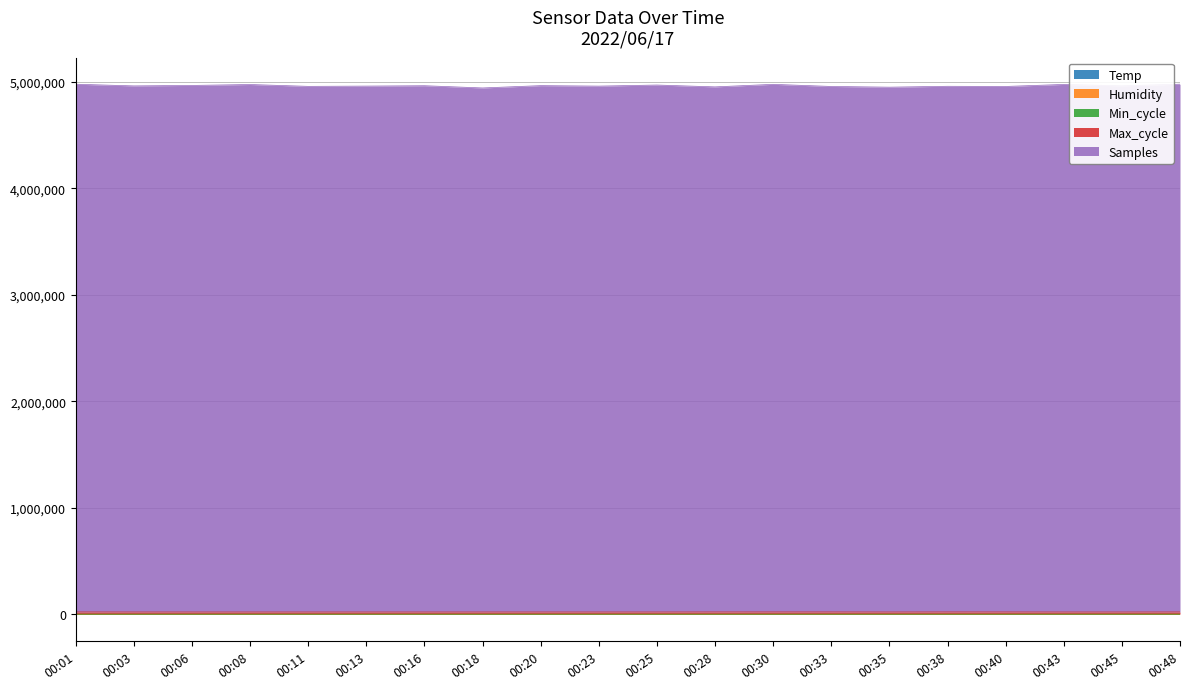

What is the average value of the Temp series?

17.4